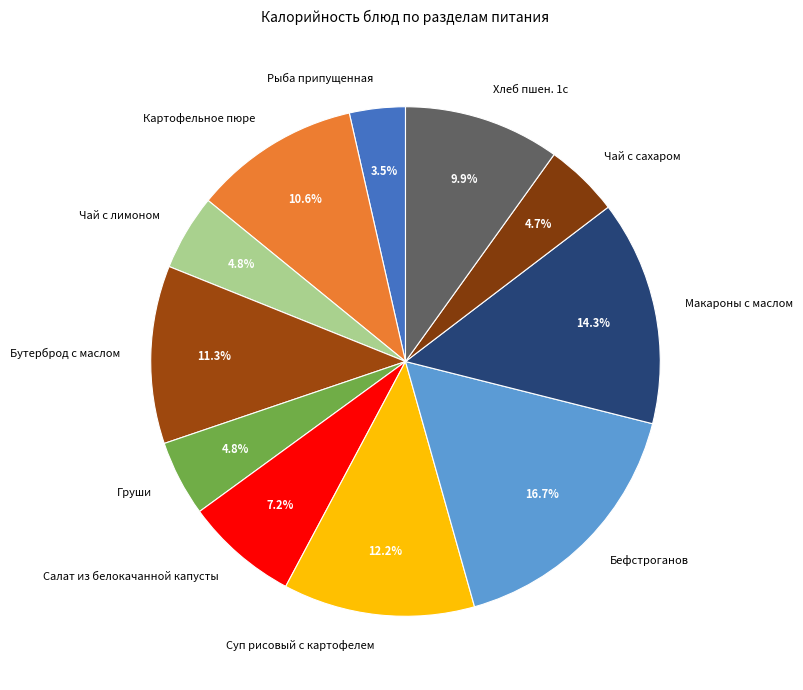

What is the total percentage of Бефстроганов and Груши?

21.5%